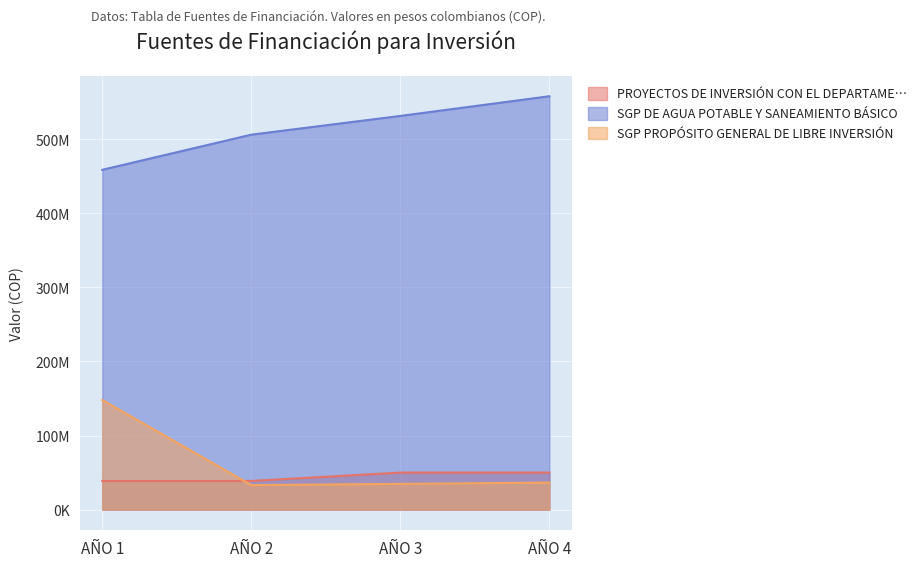

In SGP PROPÓSITO GENERAL DE LIBRE INVERSIÓN, how many points are lower than both neighbors (excluding endpoints)?

1